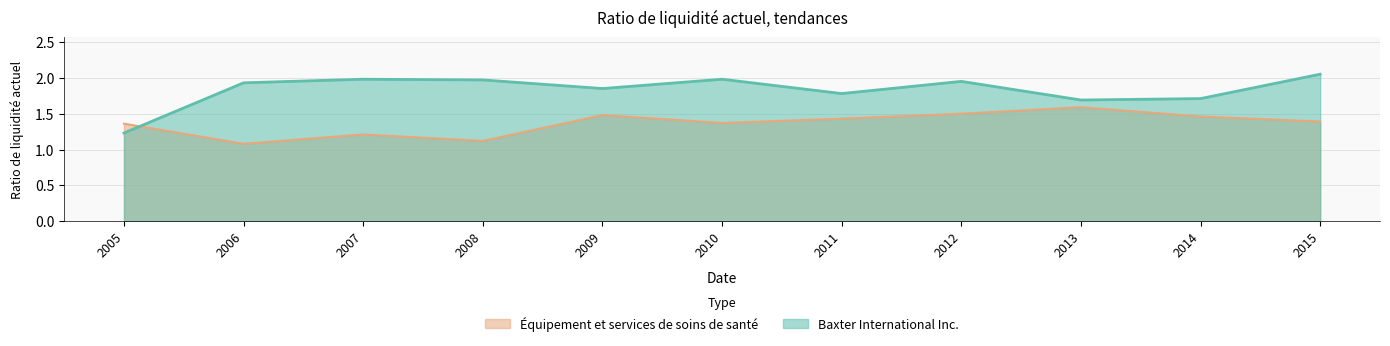

What is the average value of the Baxter International Inc. series?

1.8